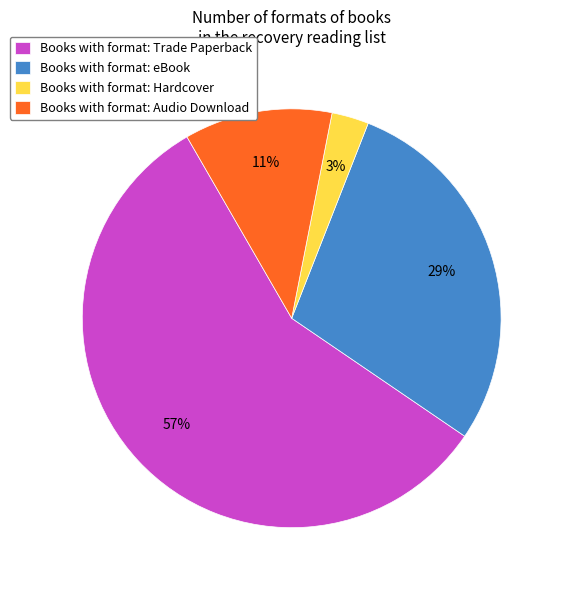

Is it true that Books with format: Hardcover is 3% of the pie?

True